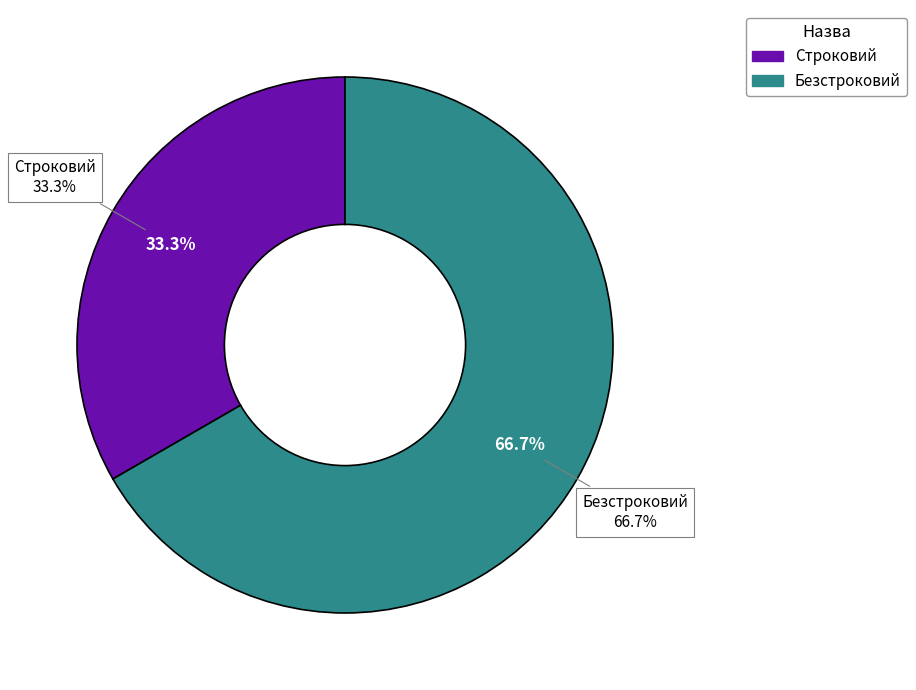

What percentage is NOT represented by Безстроковий?

33.3%